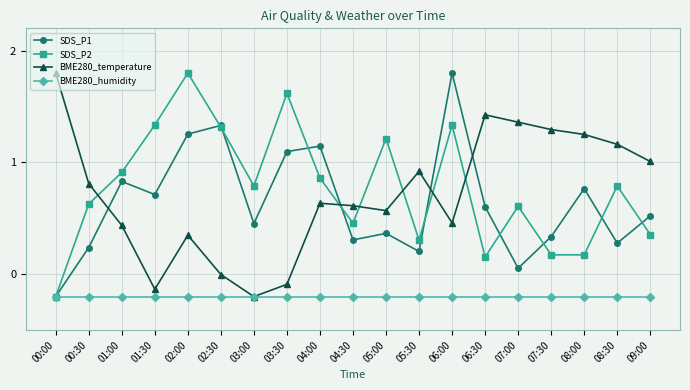

True or false: SDS_P1 and BME280_temperature cross at least once.

True